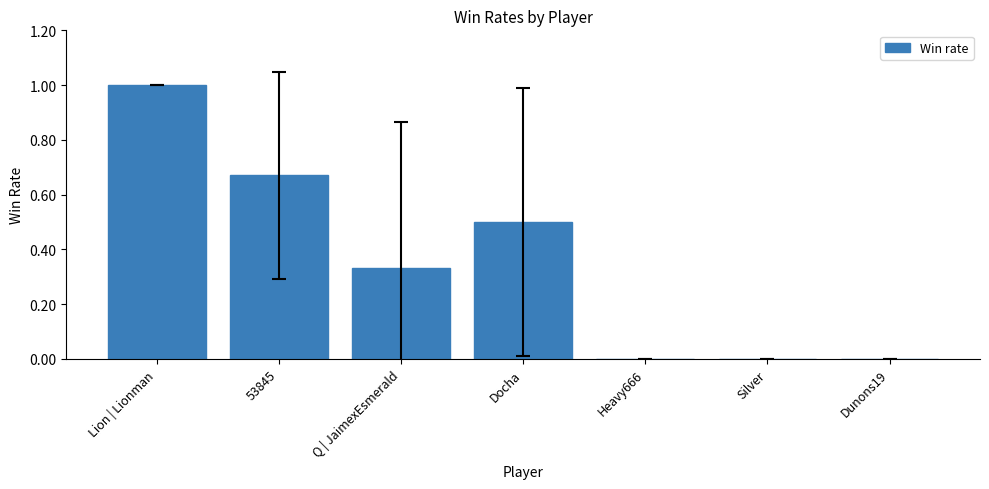

Is it true that the value at Q | JaimexEsmerald is 0.2?

False